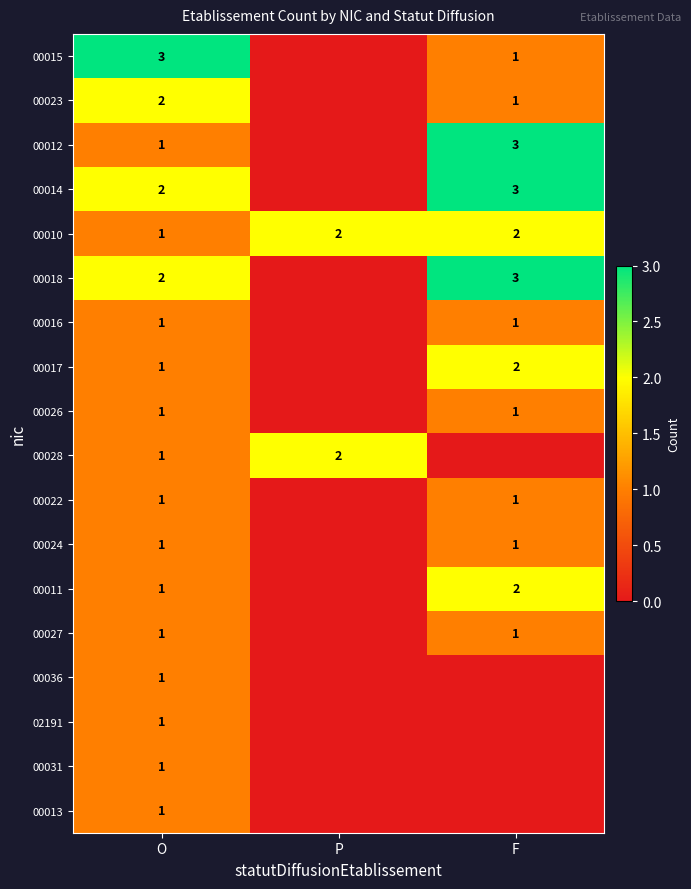

What is the total value across all series at O?

23